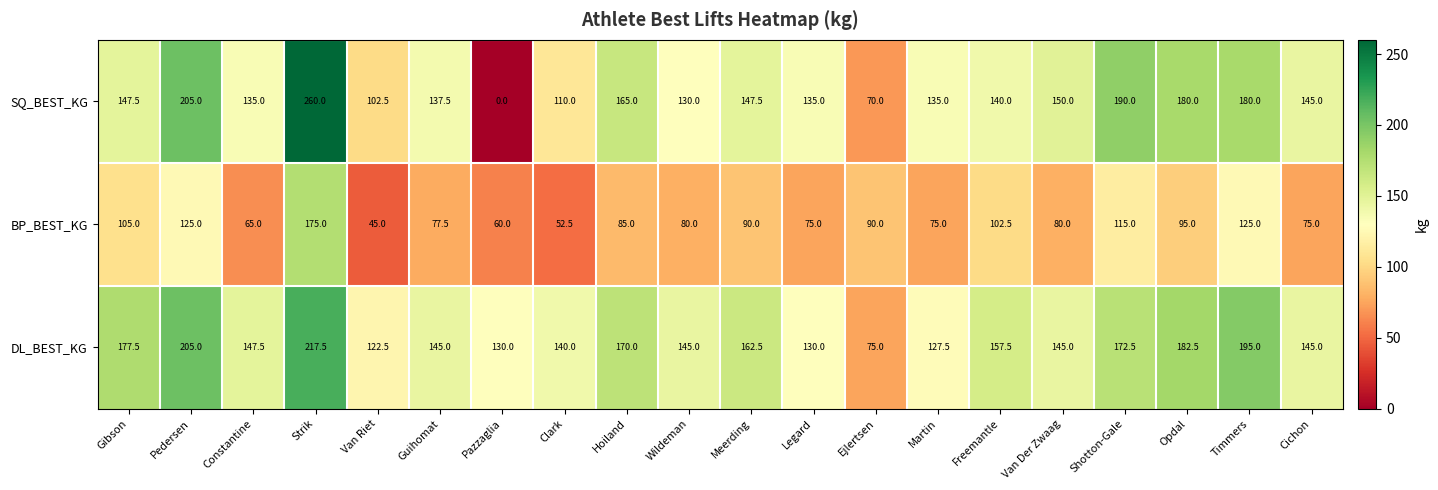

List the series in order of their peak value, lowest first.

BP_BEST_KG, DL_BEST_KG, SQ_BEST_KG